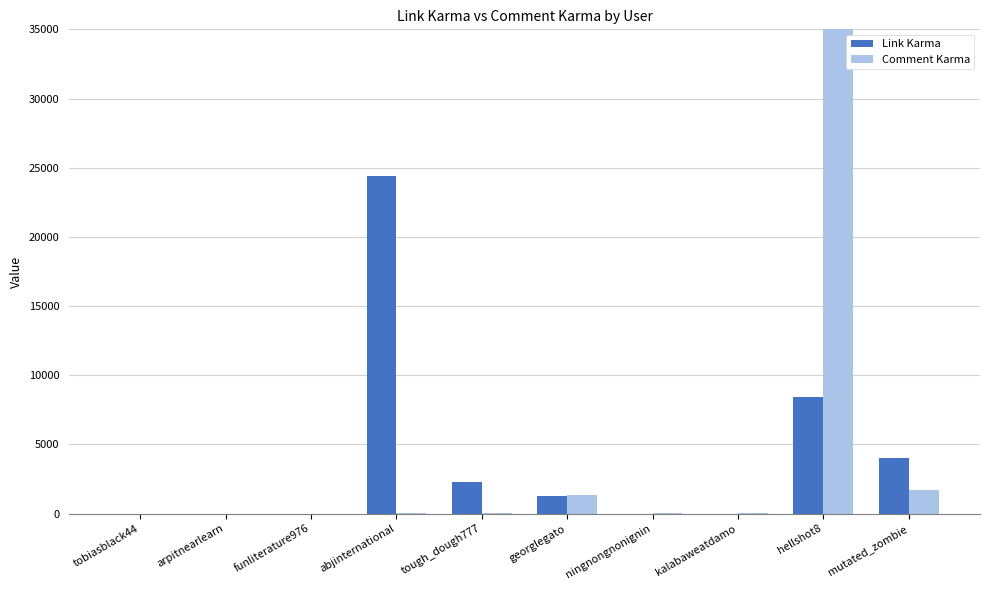

Which series has the widest spread of values?

Comment Karma